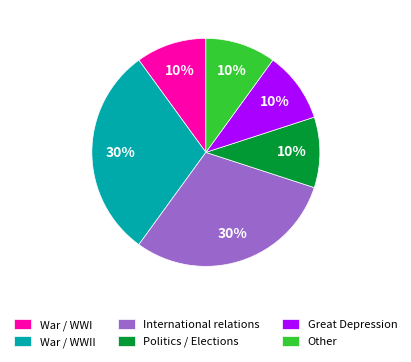

Count the number of slices in the pie.

6